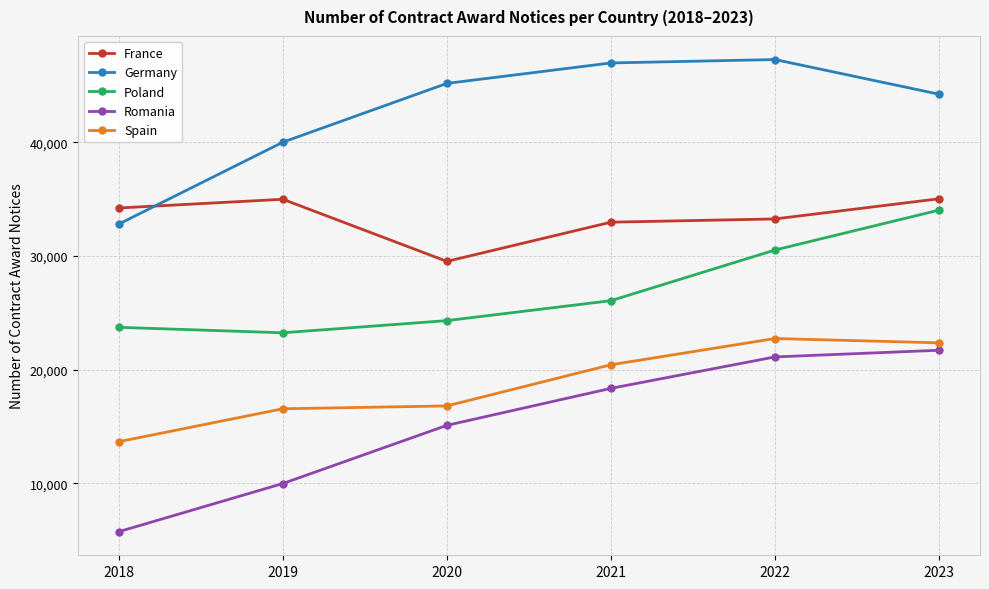

What is the difference between the highest and lowest values at 2023?

22521